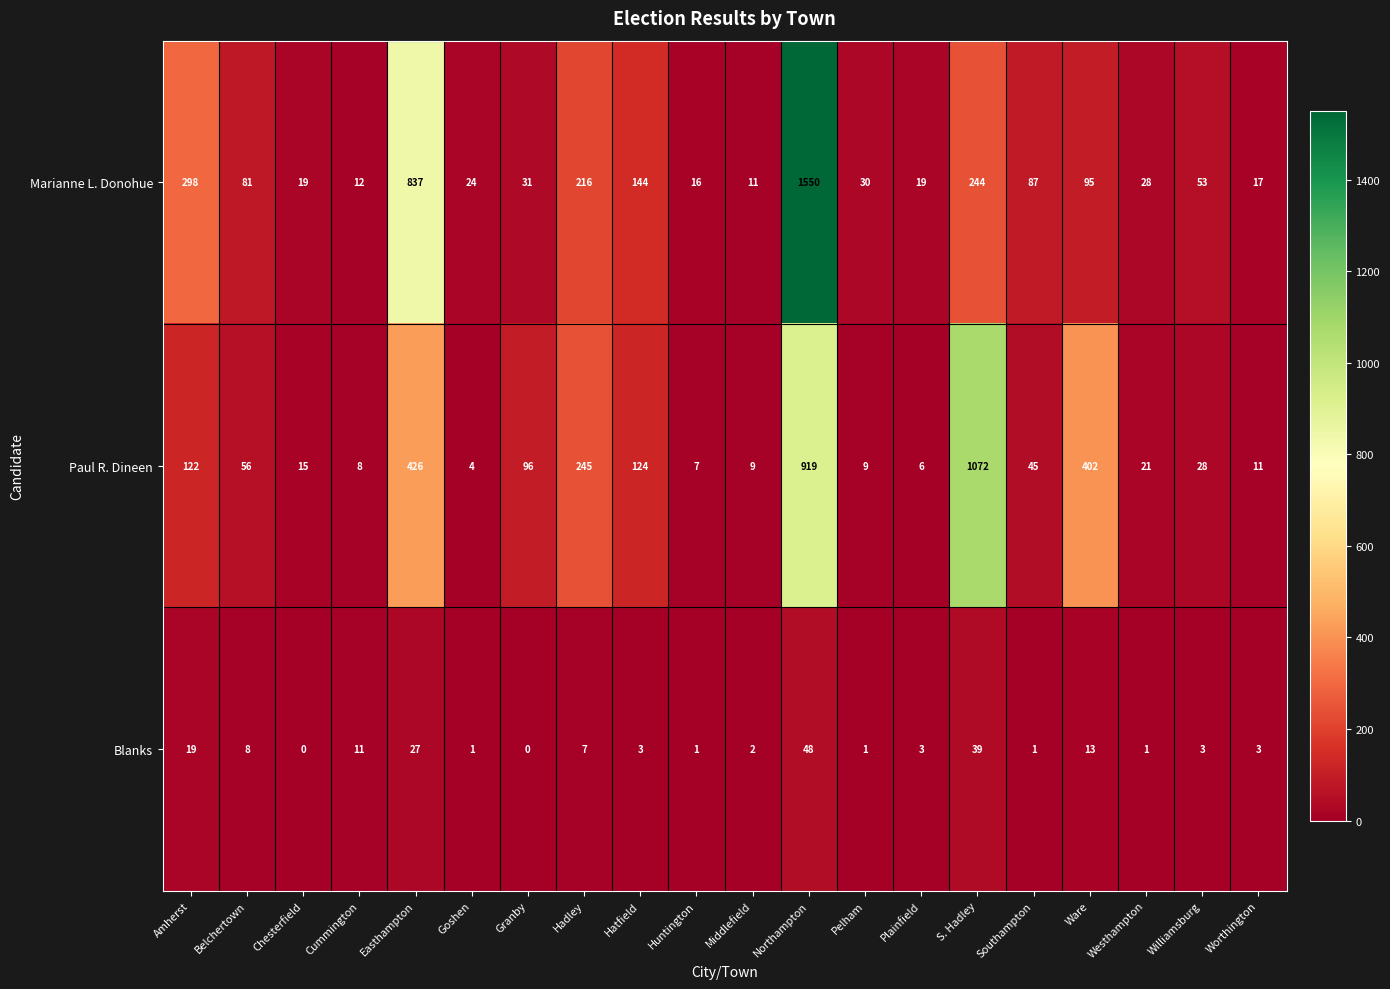

What is the greatest value displayed?

1550